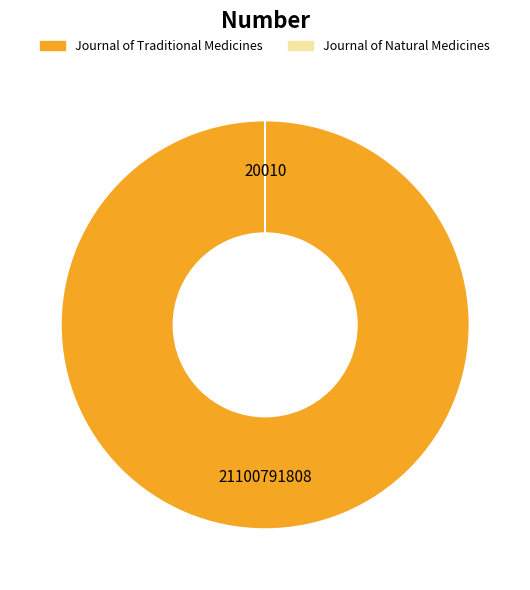

Which category has the biggest portion of the pie?

Journal of Traditional Medicines